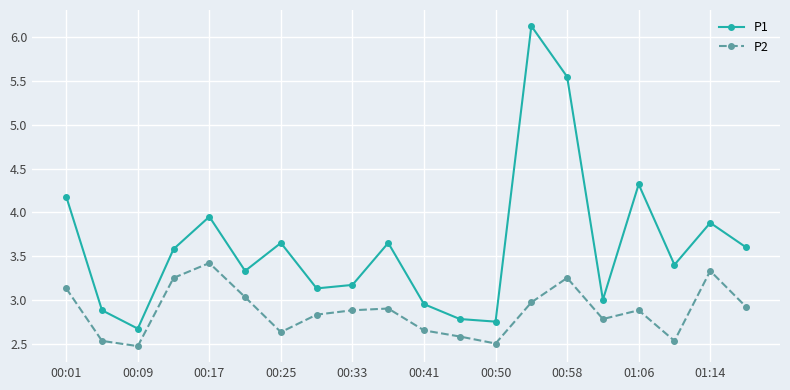

Count the number of data series in this chart.

2